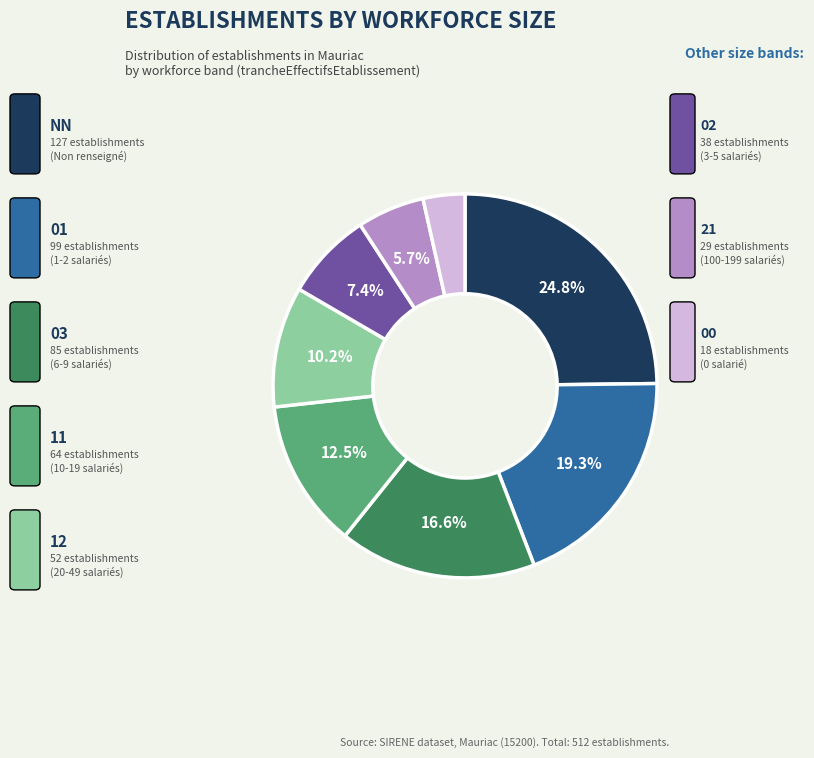

Does any single category account for the majority?

No